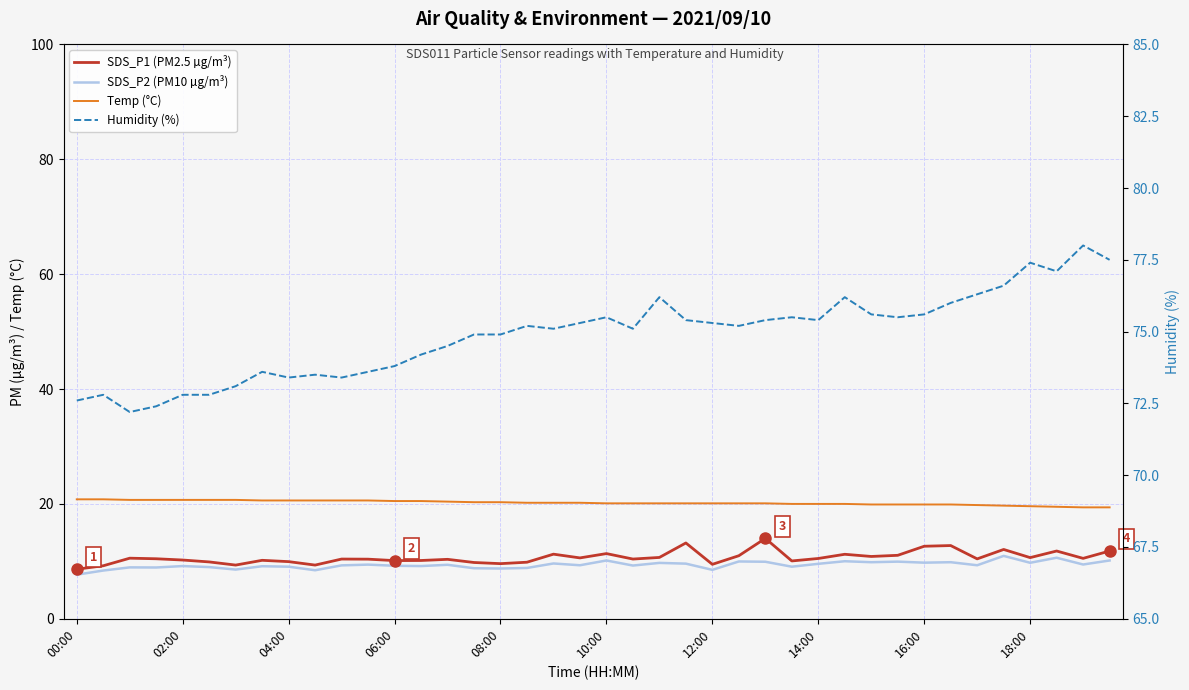

Is the value of Temp (°C) at 02:00 greater than the value of Humidity (%) at 38?

No